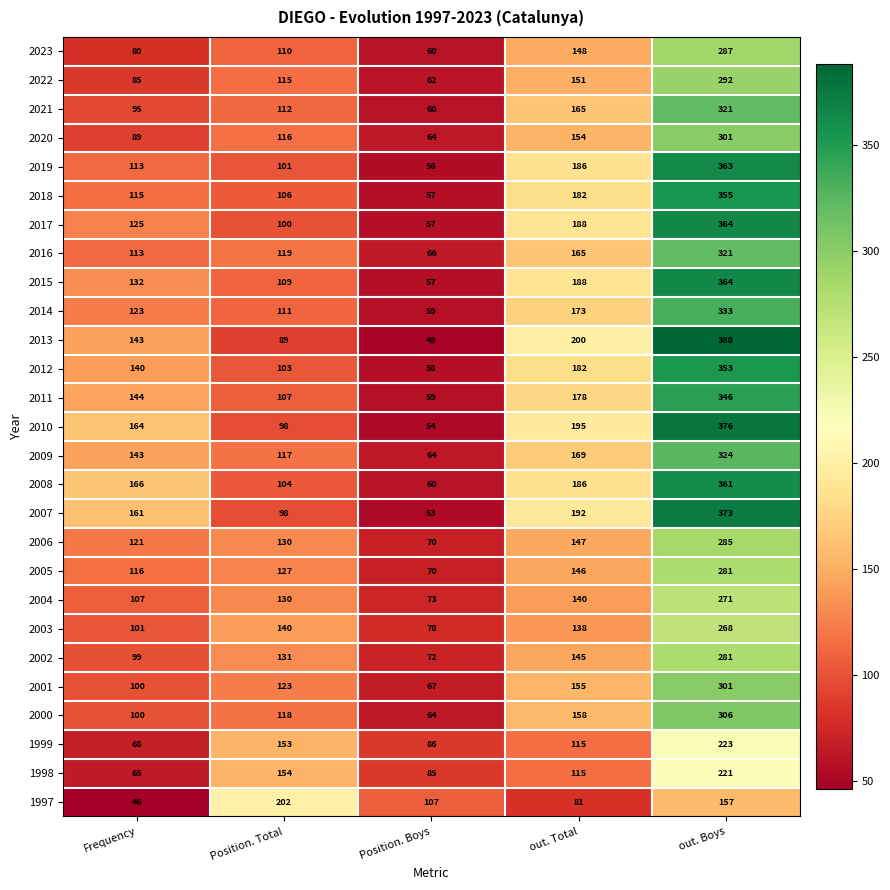

At which category is the sum across all series the highest?

out. Boys